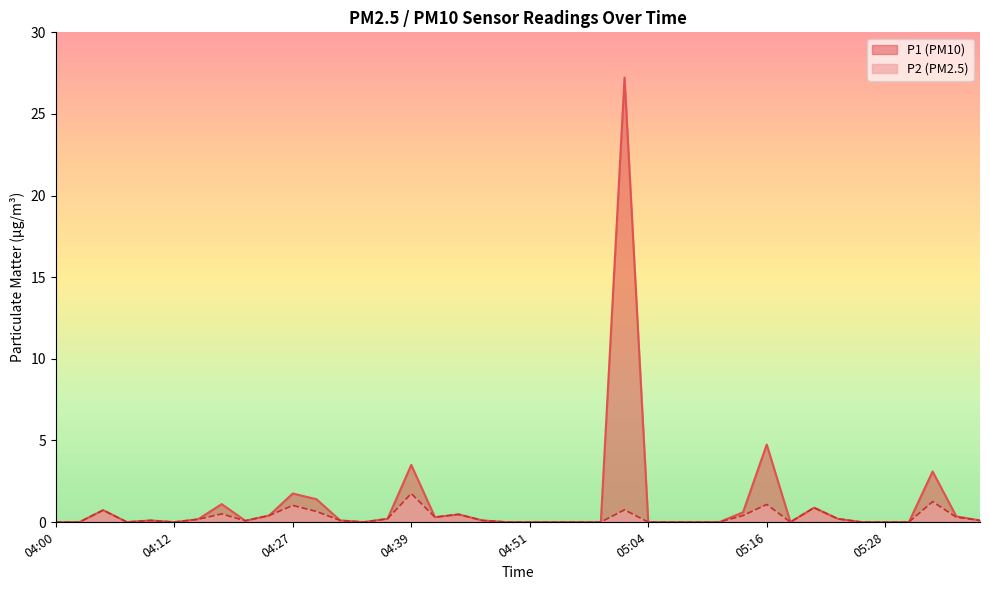

Rank the categories by P1 value from highest to lowest.

05:01, 05:16, 04:39, 05:33, 04:27, 04:29, 04:20, 05:21, 04:05, 05:13, 04:44, 04:25, 05:35, 04:42, 04:37, 05:23, 04:17, 04:10, 04:32, 04:46, 05:38, 04:22, 04:00, 04:03, 04:08, 04:12, 04:34, 04:49, 04:51, 04:54, 04:56, 04:59, 05:04, 05:06, 05:08, 05:11, 05:18, 05:26, 05:28, 05:30